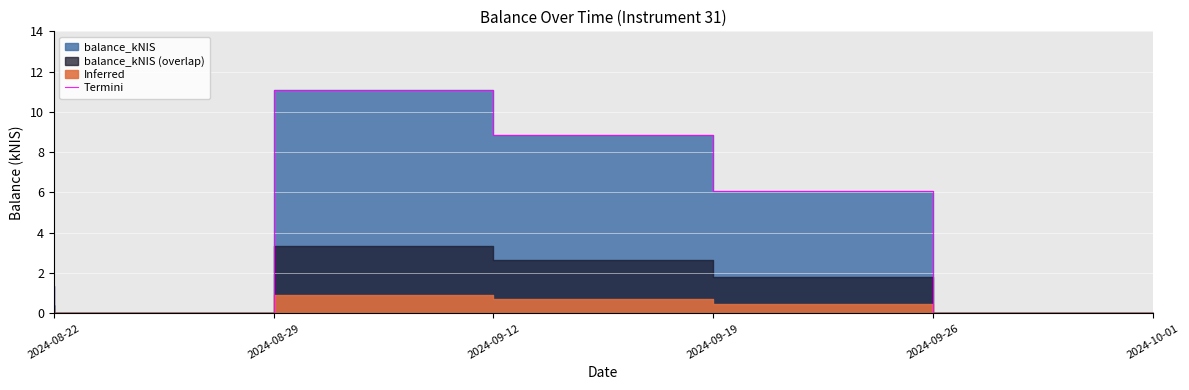

What is the change in value from 2024-08-29 to 2024-09-12?

+11.1